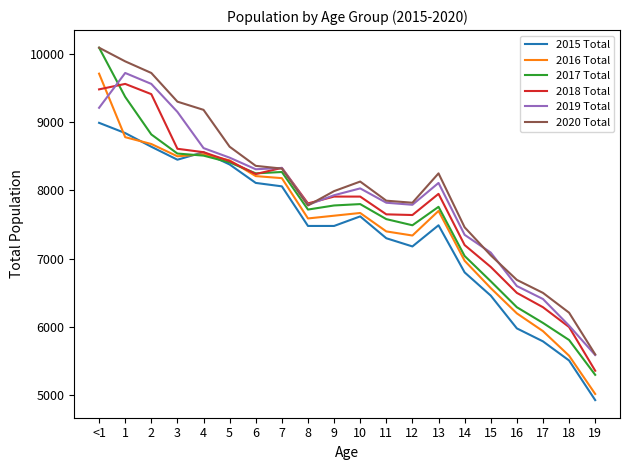

The value of 2019 Total at 10 is 8030. True or false?

True